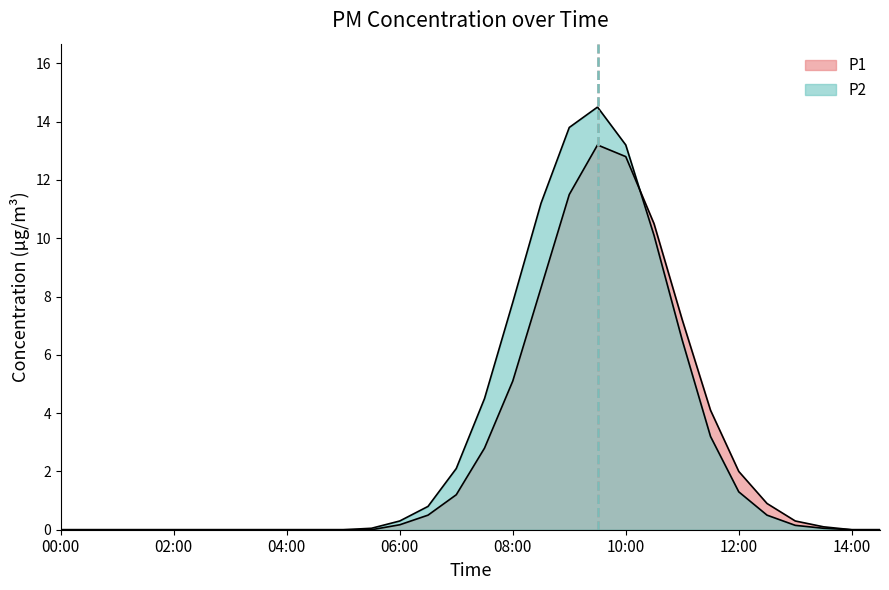

At how many categories does at least one series exceed 7?

7